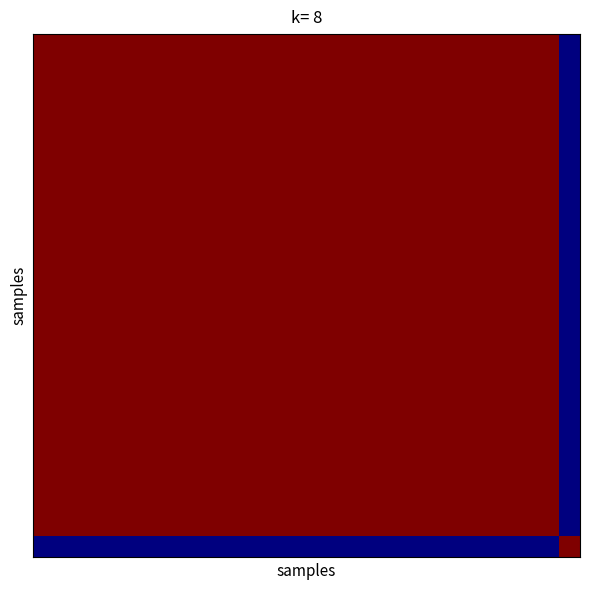

How many distinct data groups are displayed?

25